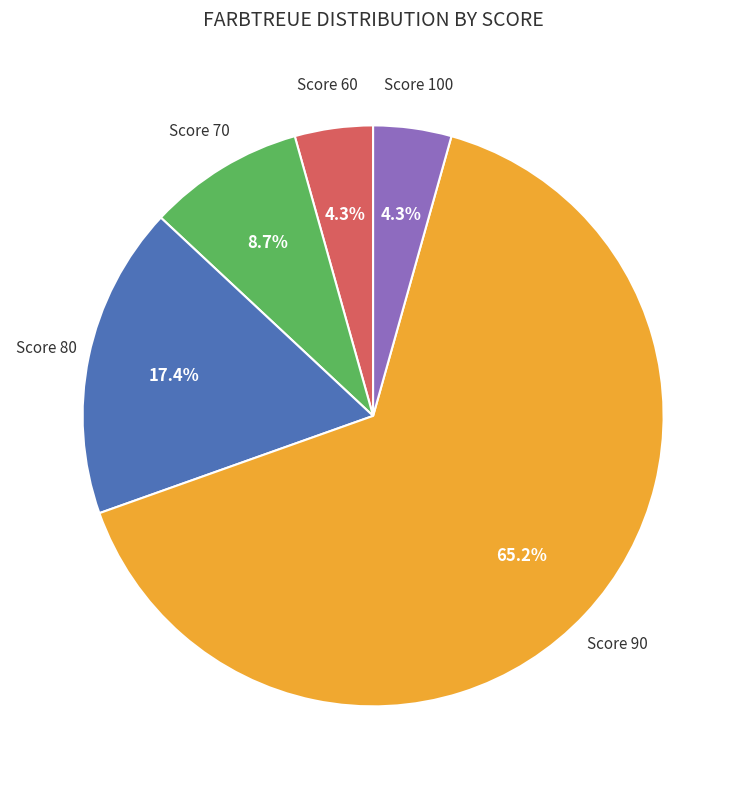

Does any single category account for the majority?

Yes